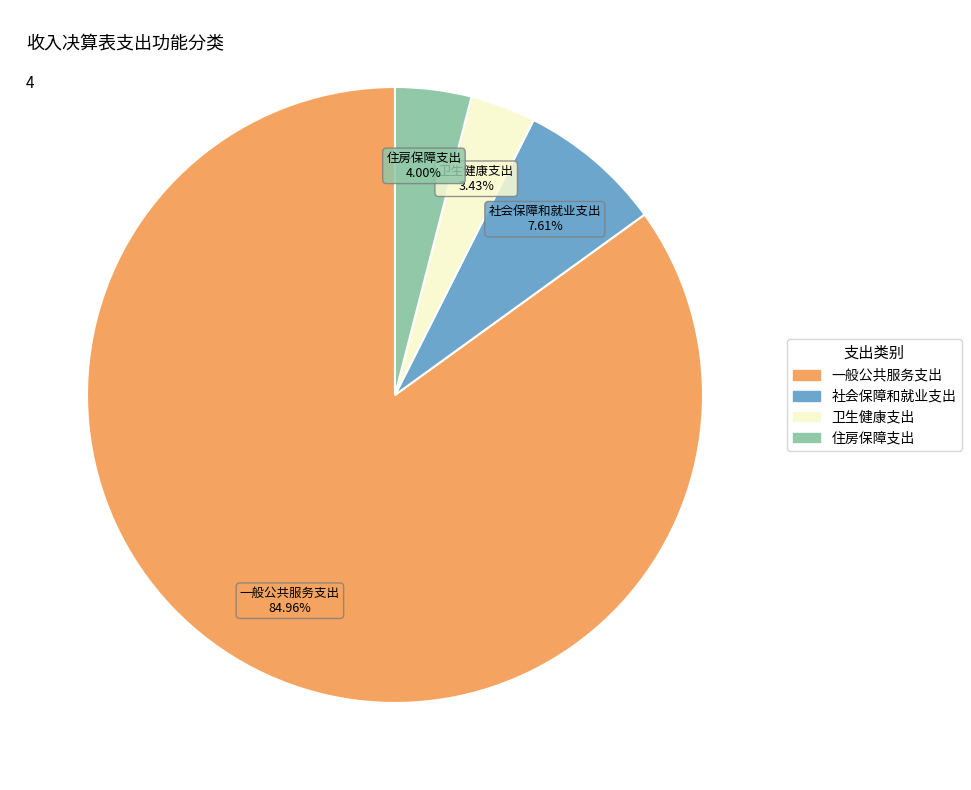

To the nearest percent, what portion does 住房保障支出 represent?

4%